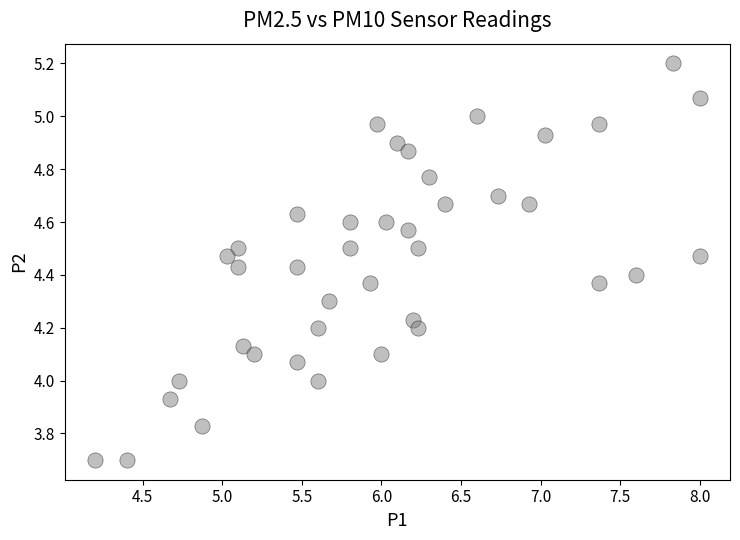

Count the number of points in this scatter plot.

40